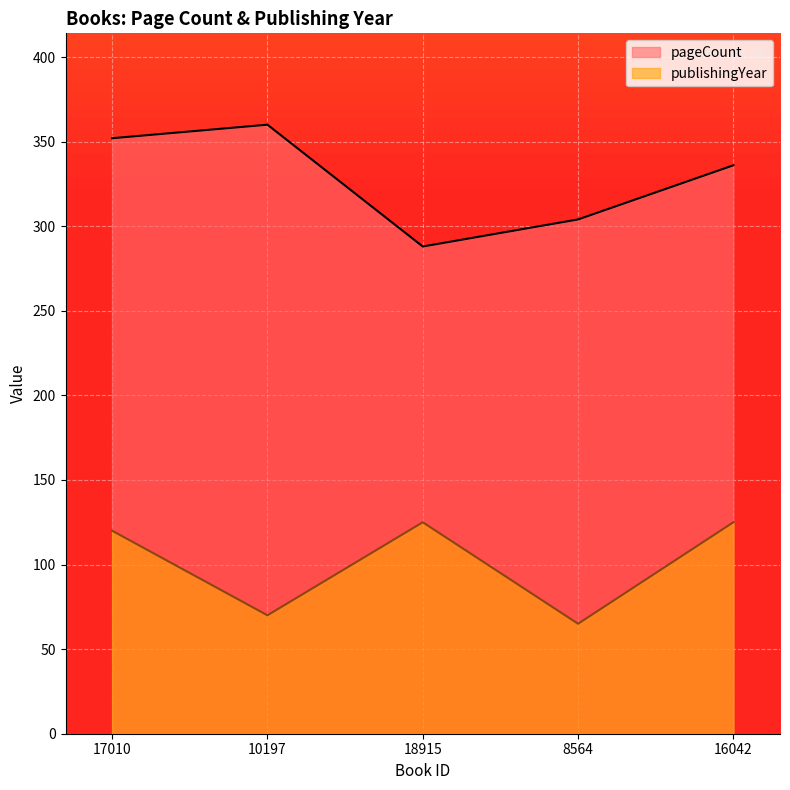

Which category has the lowest value across all series?

8564